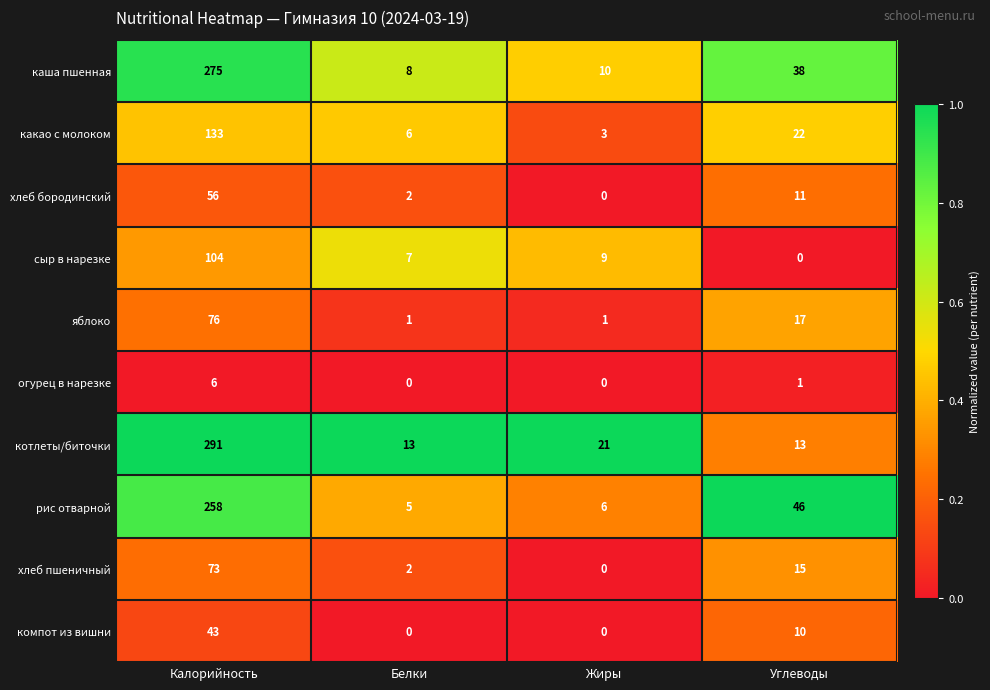

What is the sum of the яблоко values at Белки and Углеводы?

18